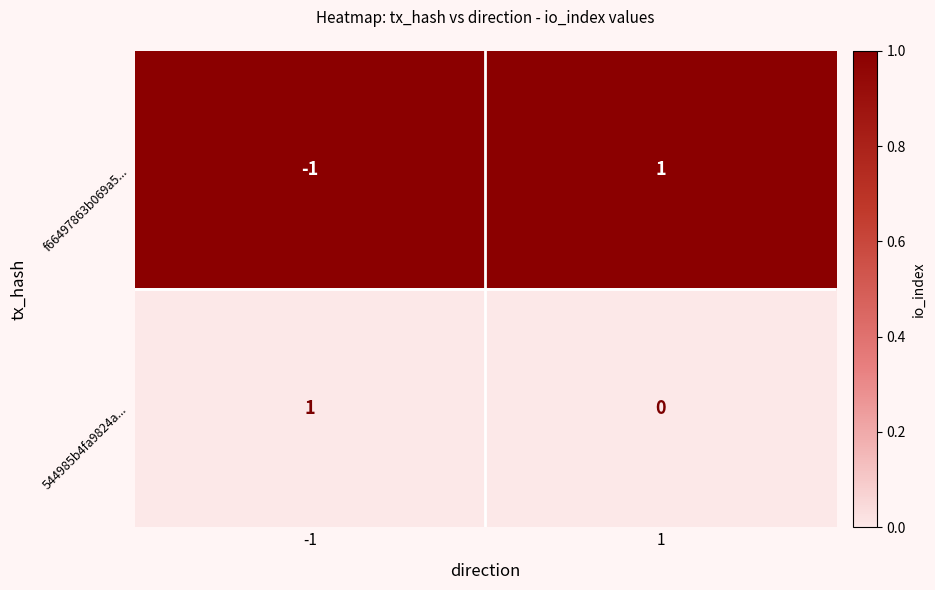

True or false: f66497863b069a5... has a value of -2 at -1.

False